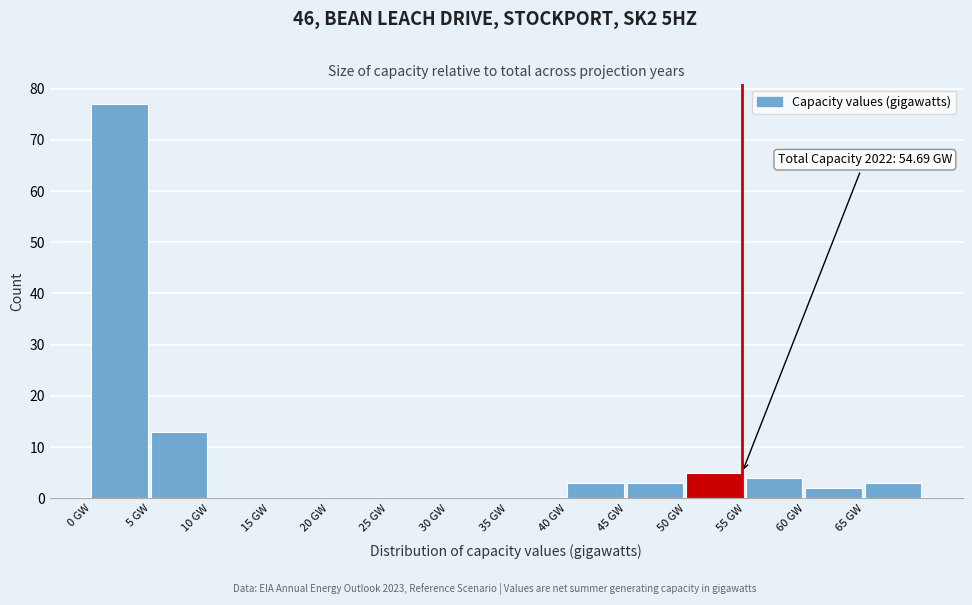

Over which range of the x-axis is the bar tallest?

0 to 5